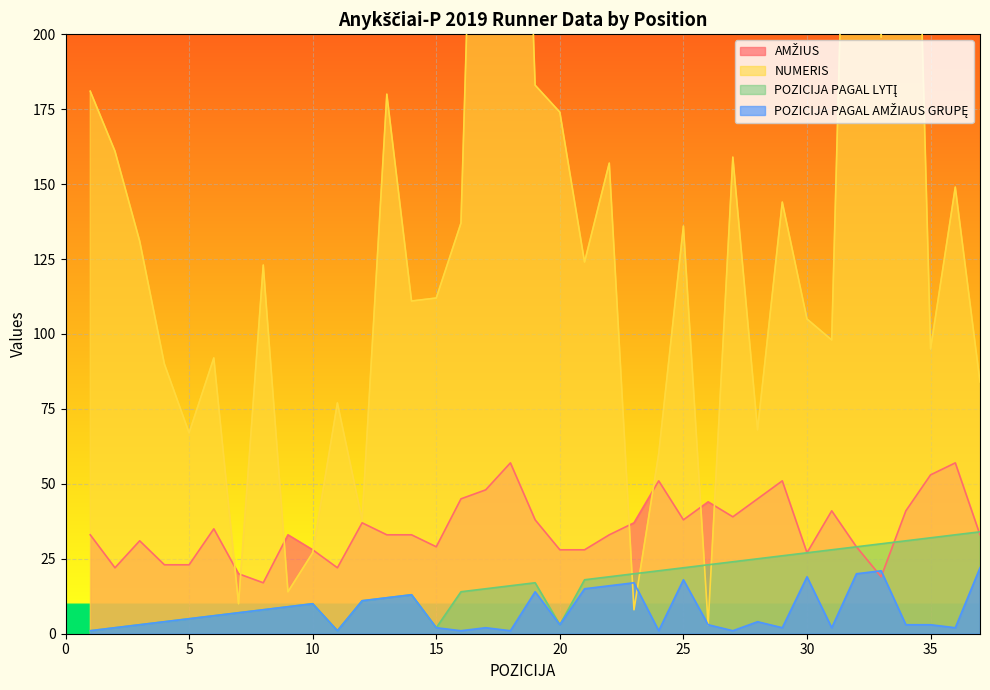

Which series has the widest spread of values?

NUMERIS